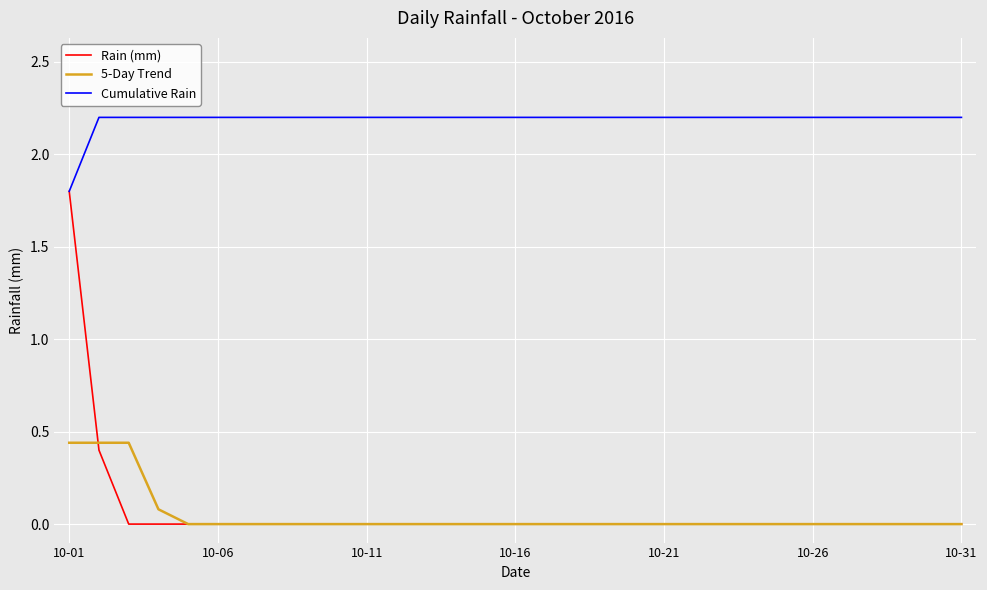

Rank the series by their maximum value, from lowest to highest.

5-Day Trend, Rain (mm), Cumulative Rain